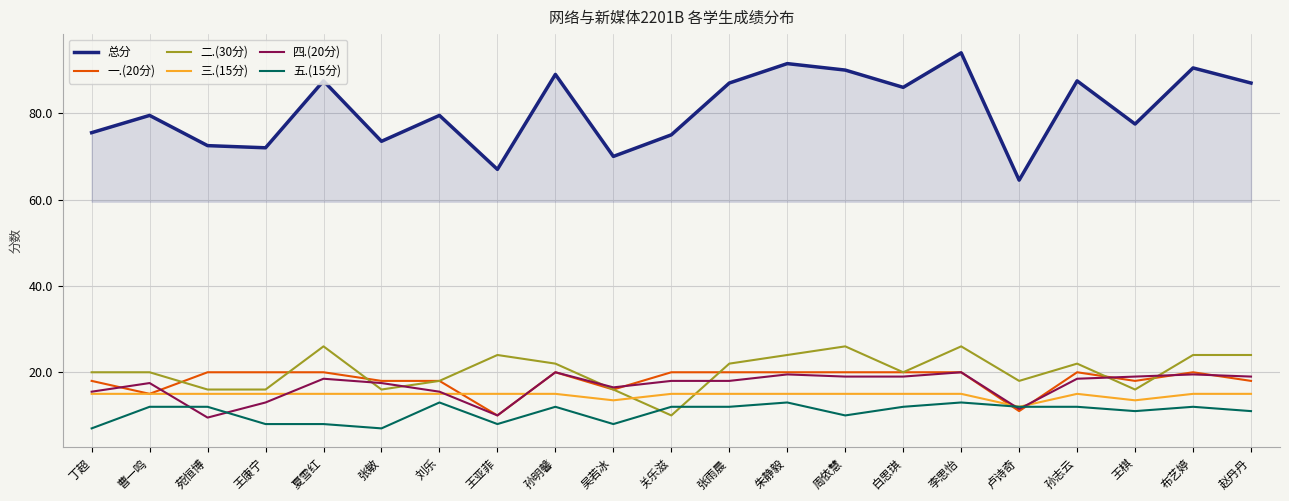

What is the difference between the highest and lowest values at 孙志云?

75.5